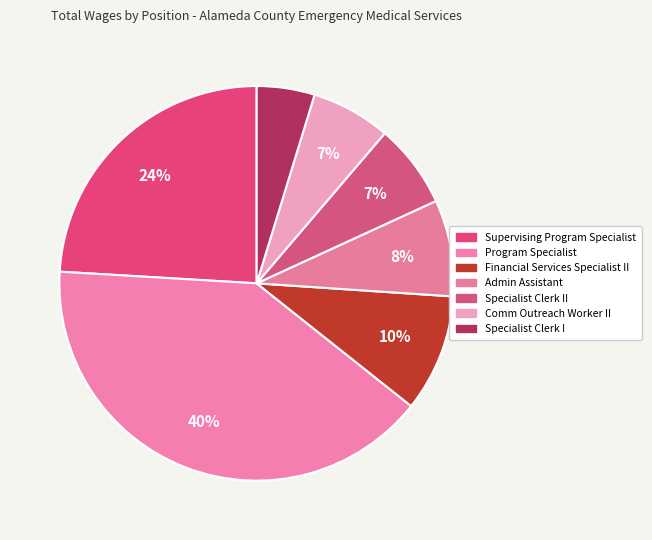

Count the number of slices in the pie.

7